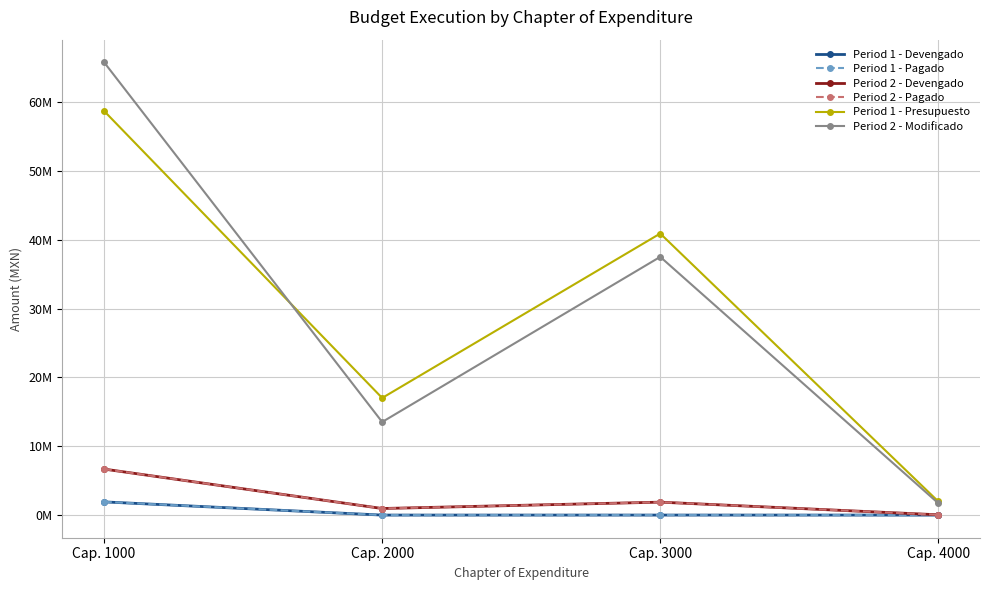

Is this an area chart (filled region under the line)?

No